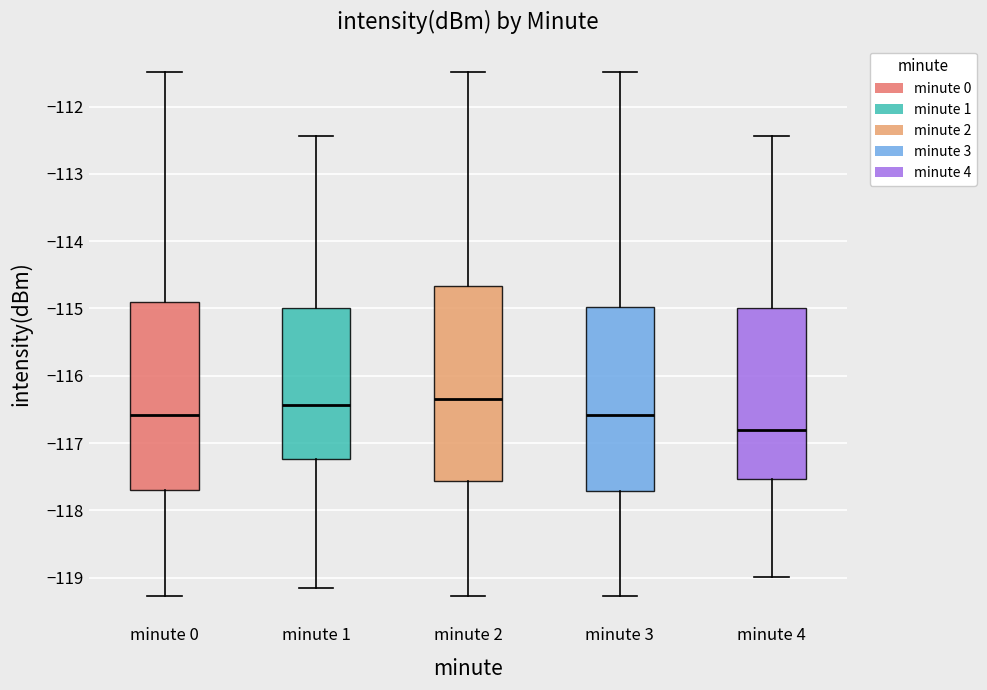

Reading left to right, read every box against the y-axis: the position of its median line, the range the box covers, and the ends of its whiskers. The values are not printed on the chart, so give them approximately, as read against the axis.

minute 0: median -116.6, box -117.7 to -114.9, whiskers -119.3 to -111.5
minute 1: median -116.4, box -117.2 to -115.0, whiskers -119.2 to -112.4
minute 2: median -116.3, box -117.6 to -114.7, whiskers -119.3 to -111.5
minute 3: median -116.6, box -117.7 to -115.0, whiskers -119.3 to -111.5
minute 4: median -116.8, box -117.5 to -115.0, whiskers -119.0 to -112.4